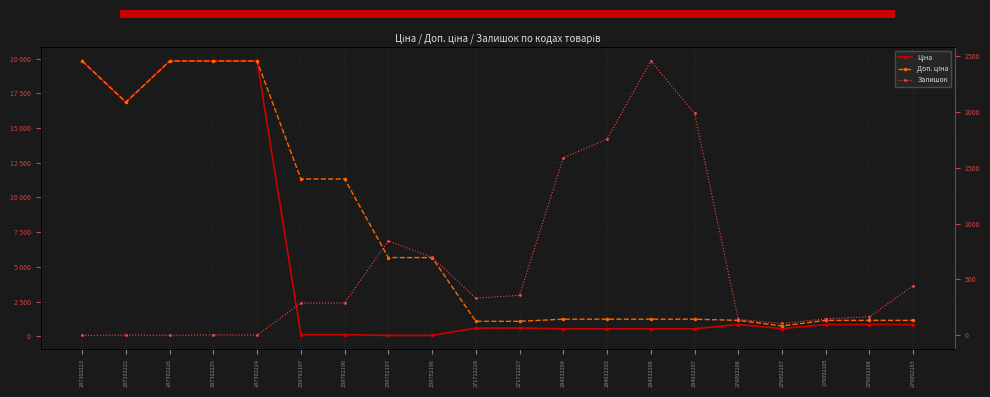

At which category is the sum across all series the highest?

287302225